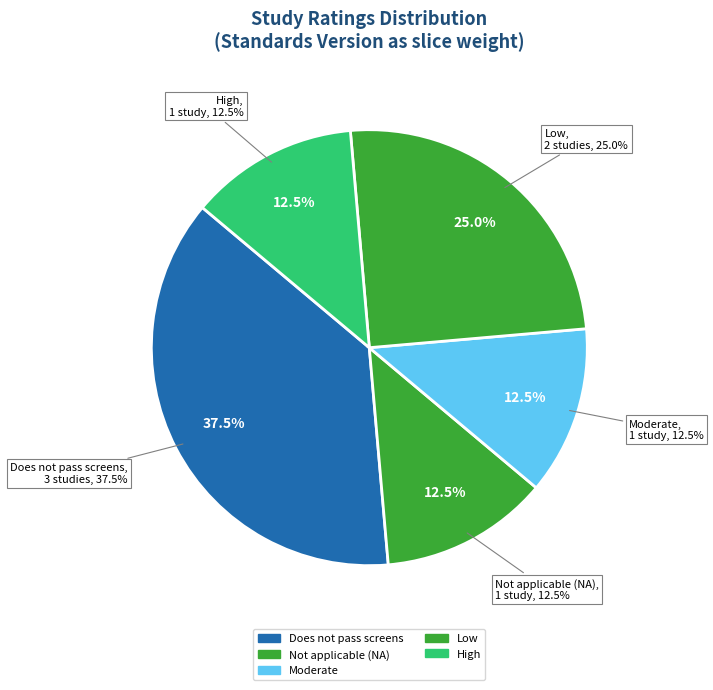

Is WWHV045867 the majority of the pie?

No